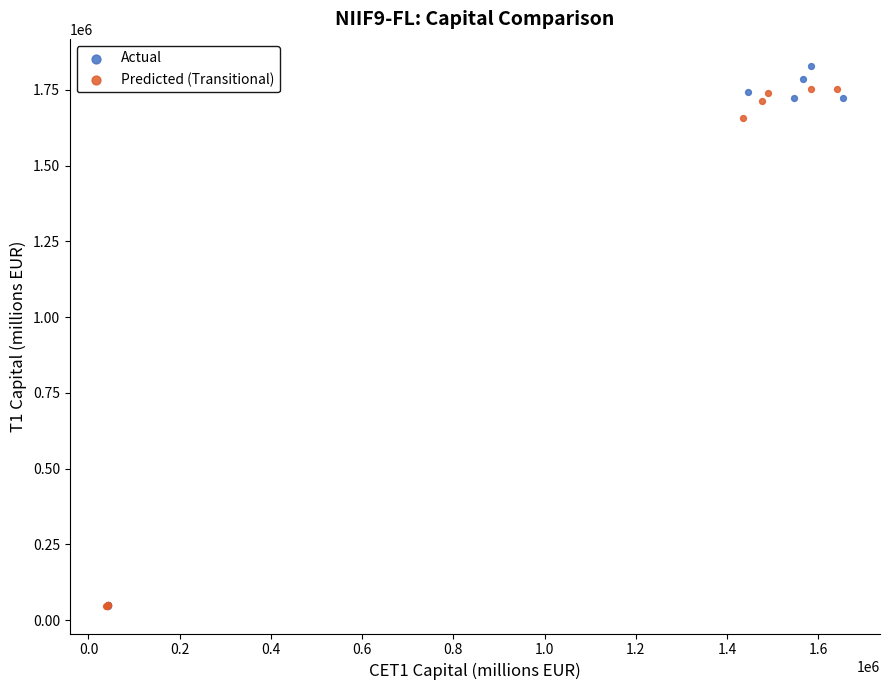

What are all the series names shown in the legend?

Actual, Predicted (Transitional)